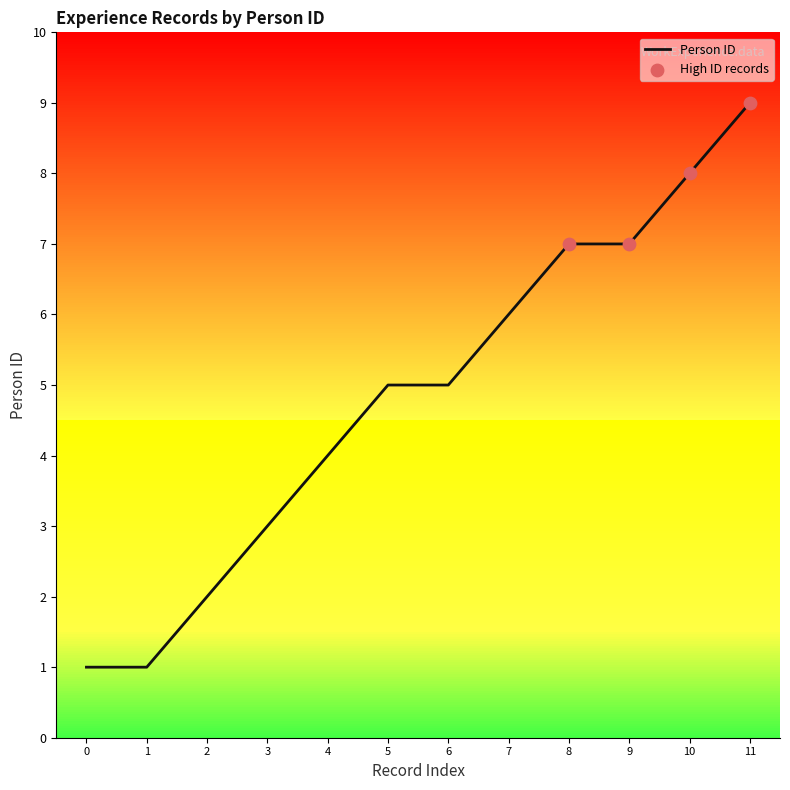

What is the change in value from 2 to 11?

+7